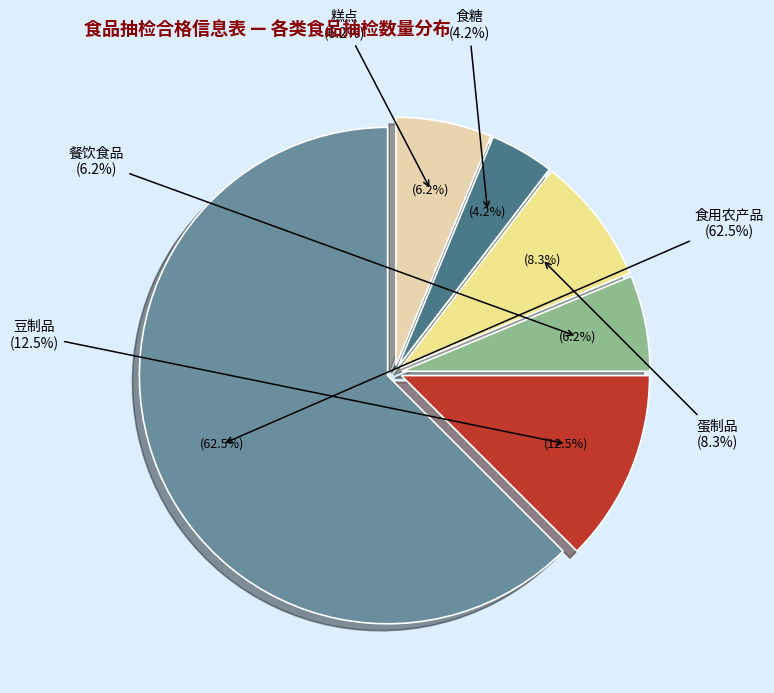

What portion of the pie excludes 食糖?

95.8%